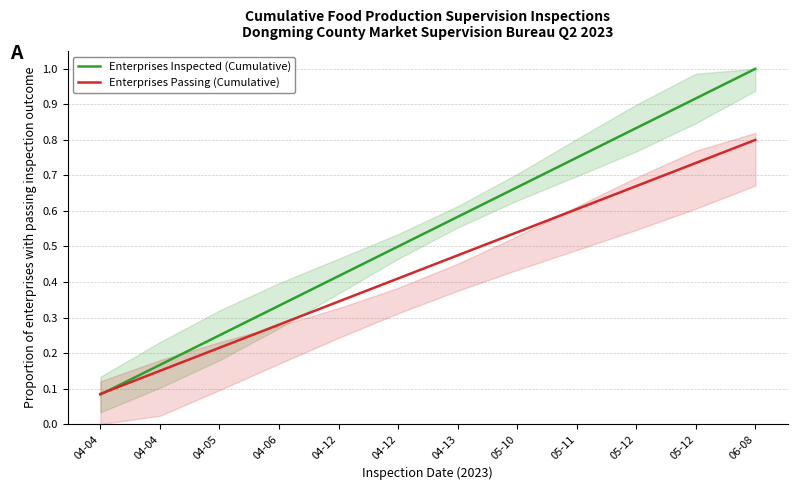

Which category has the highest value in the Enterprises Inspected (Cumulative) series?

06-08